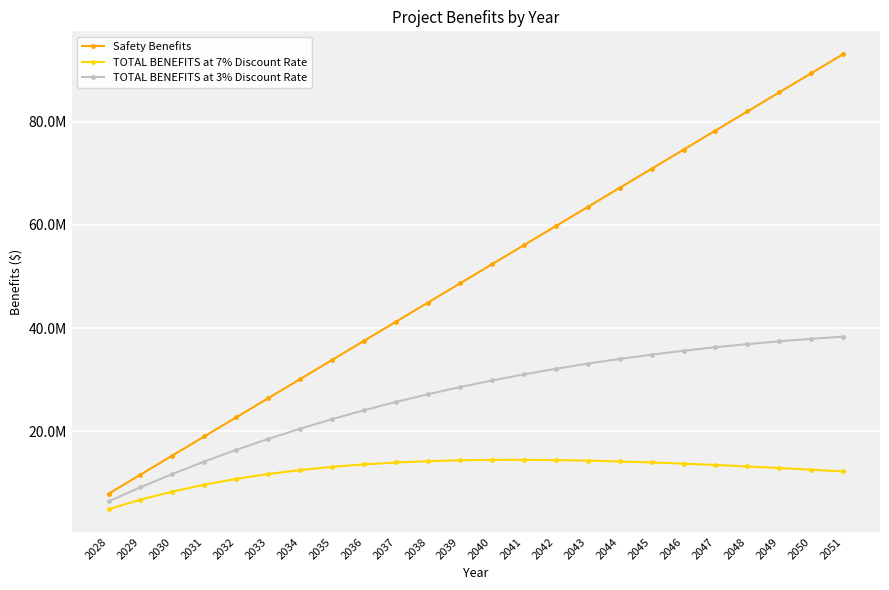

Does the chart have visible grid lines?

Yes